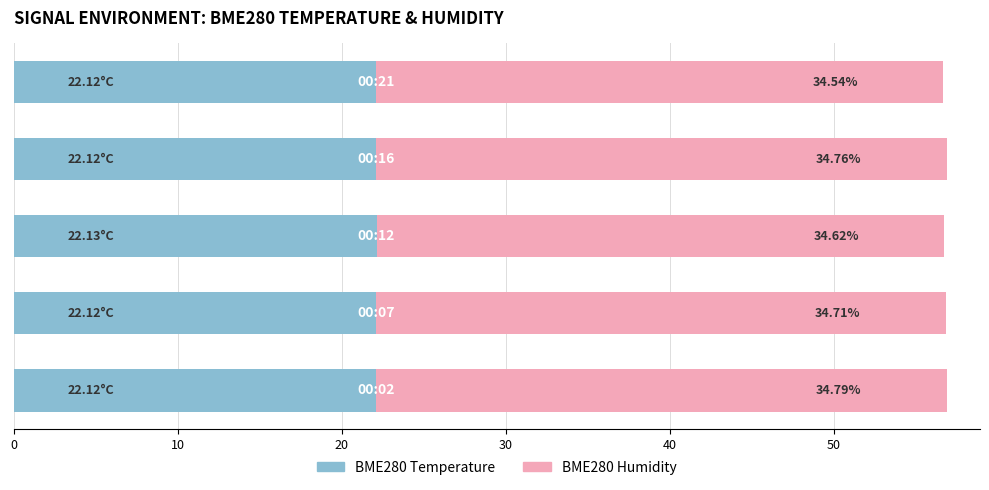

Reading left to right, transcribe all the data shown in this chart.

BME280 Temperature (°C): 0=22.1	10=22.1	20=22.1	30=22.1	40=22.1
BME280 Humidity (%): 0=34.8	10=34.7	20=34.6	30=34.8	40=34.5